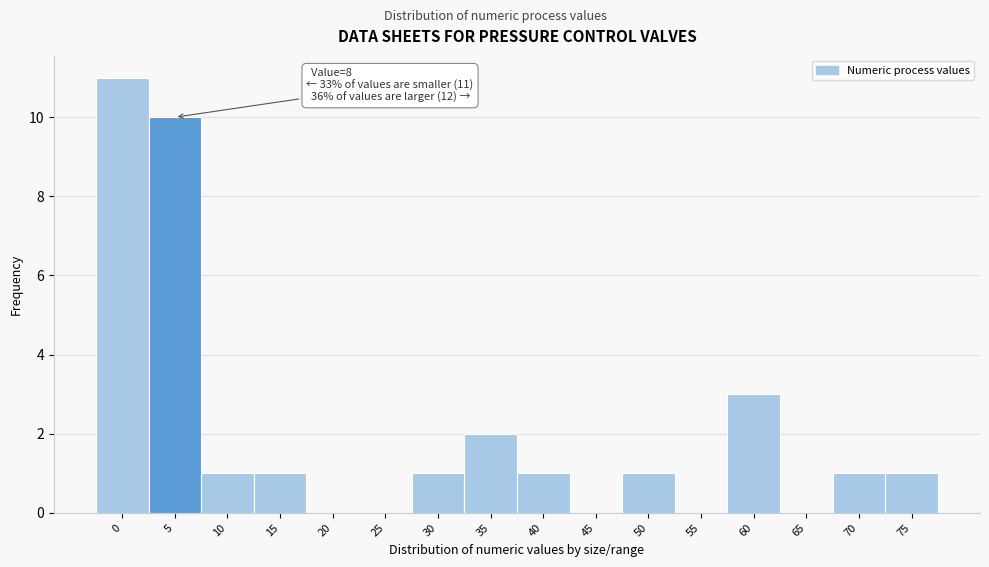

Reading right to left, what are all the values shown in this chart?

75=1	70=1	65=0	60=3	55=0	50=1	45=0	40=1	35=2	30=1	25=0	20=0	15=1	10=1	5=10	0=11